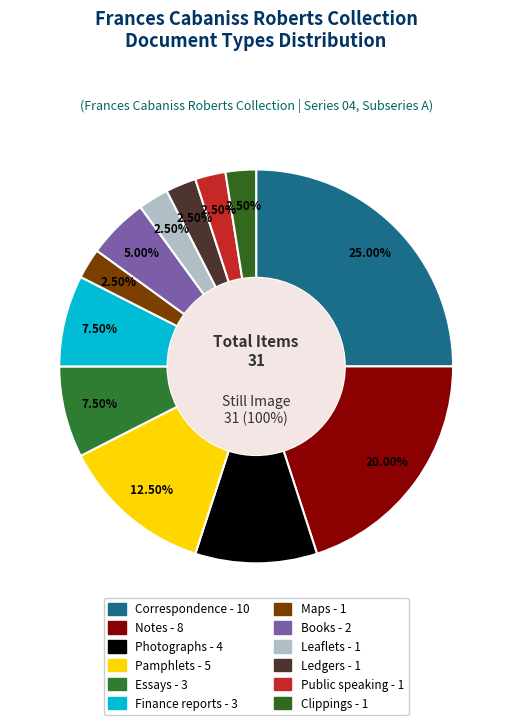

To the nearest percent, what is the average slice percentage?

8%